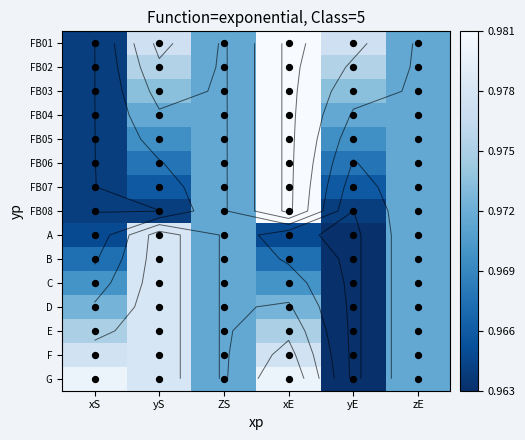

At yS, list the series in order from largest to smallest.

A, B, C, D, E, F, G, FB01, FB02, FB03, FB04, FB05, FB06, FB07, FB08